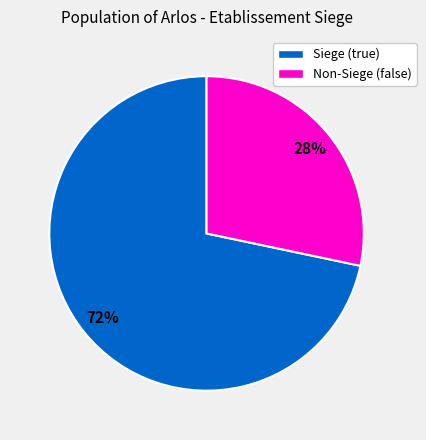

How many slices are in this pie chart?

2